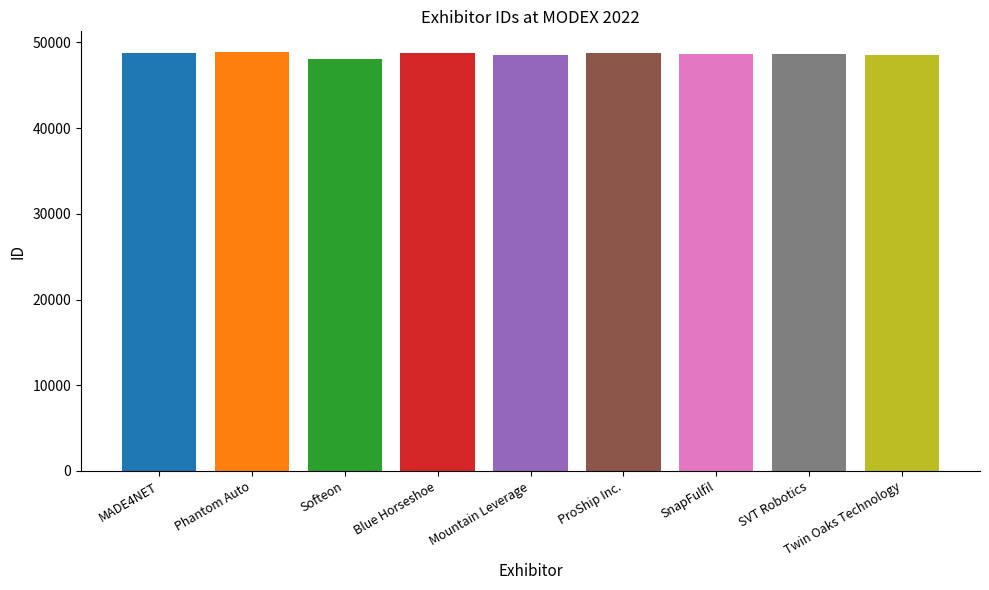

What is the change in value from Phantom Auto to Mountain Leverage?

-358